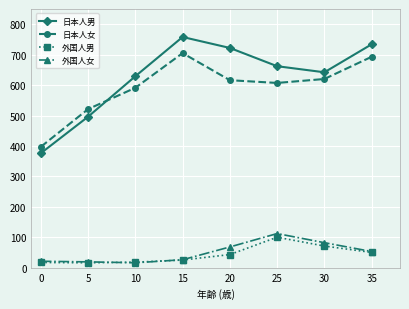

How many series are shown in this chart?

4